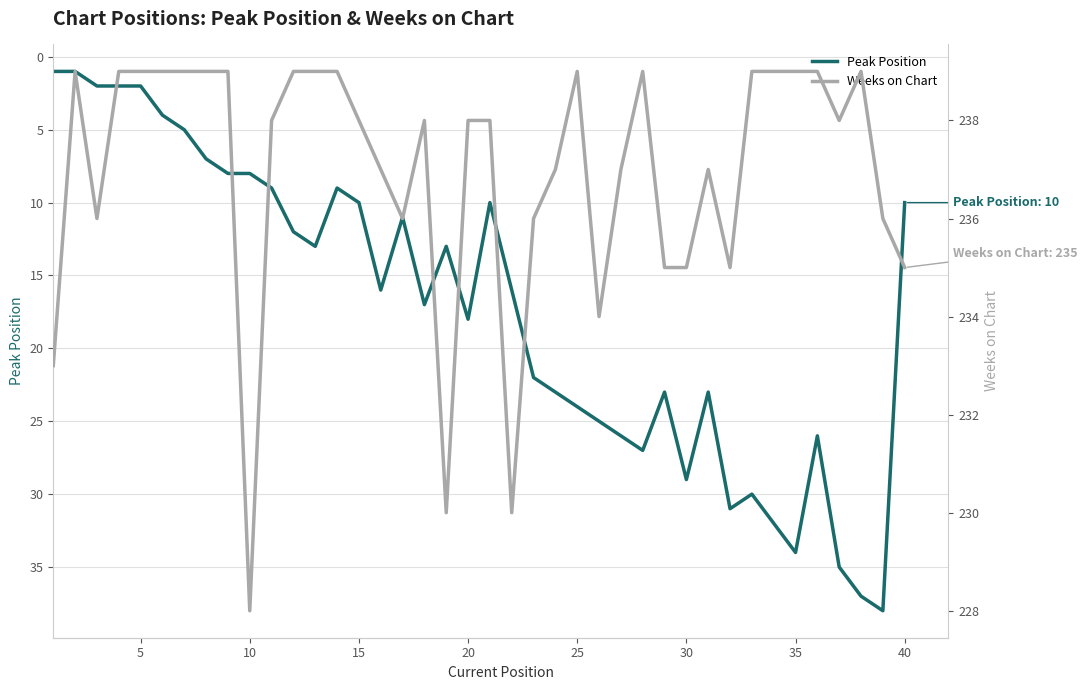

At which label is Peak Position closest to 19?

20